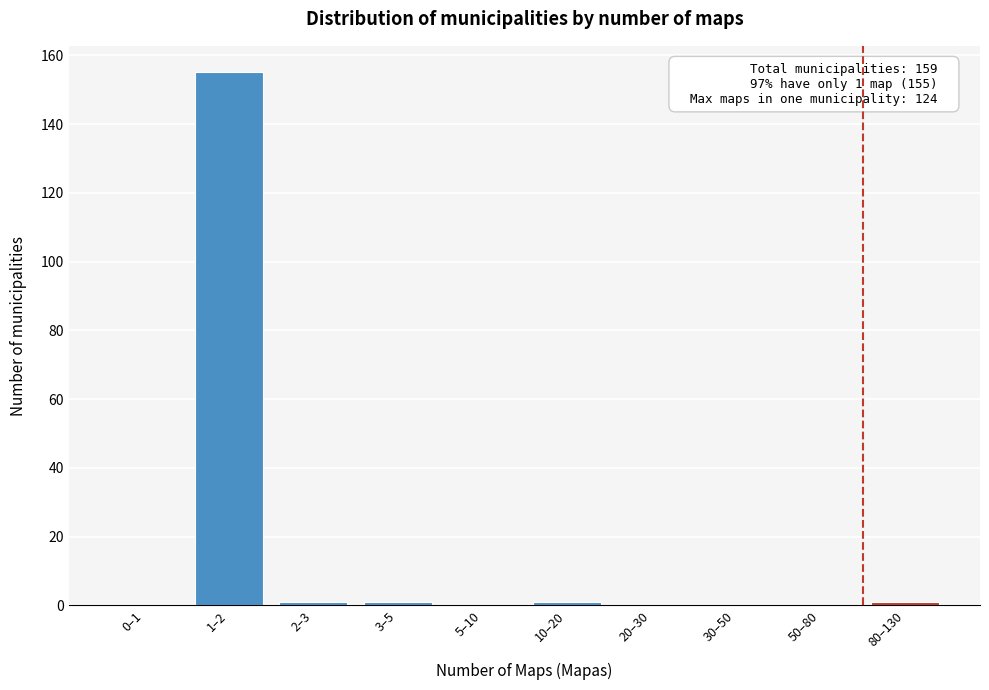

Reading right to left, what are all the values shown in this chart?

80–130=1	50–80=0	30–50=0	20–30=0	10–20=1	5–10=0	3–5=1	2–3=1	1–2=155	0–1=0